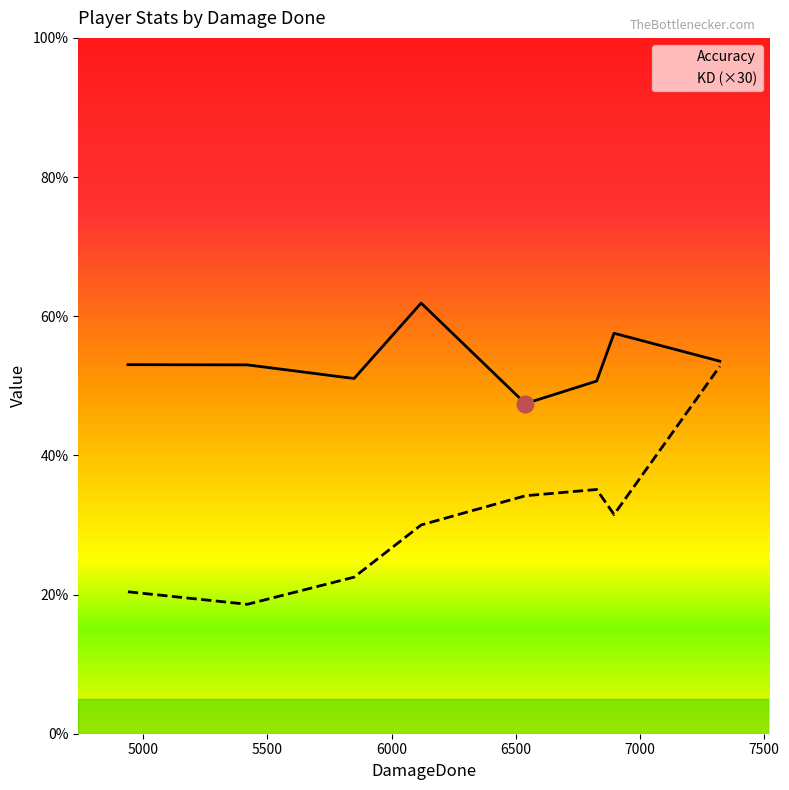

How many lines are shown in the chart?

2